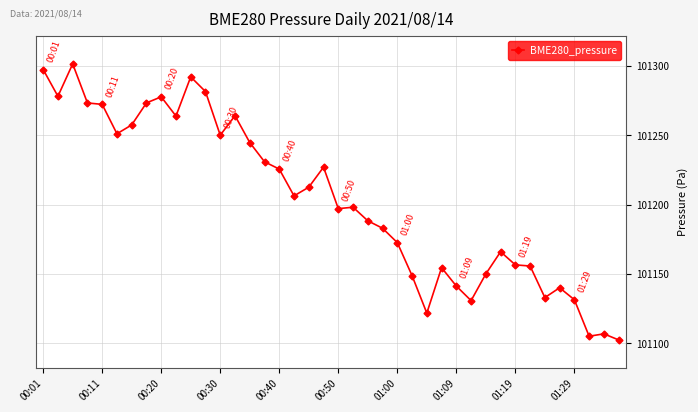

What is the maximum value shown in the chart?

101301.3